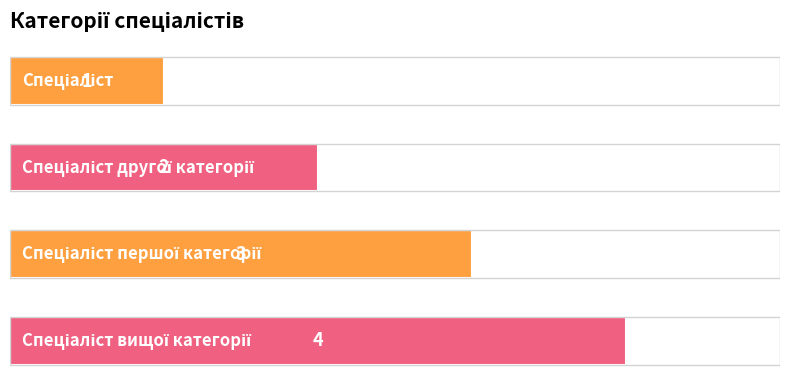

Does the chart contain stacked bars?

No